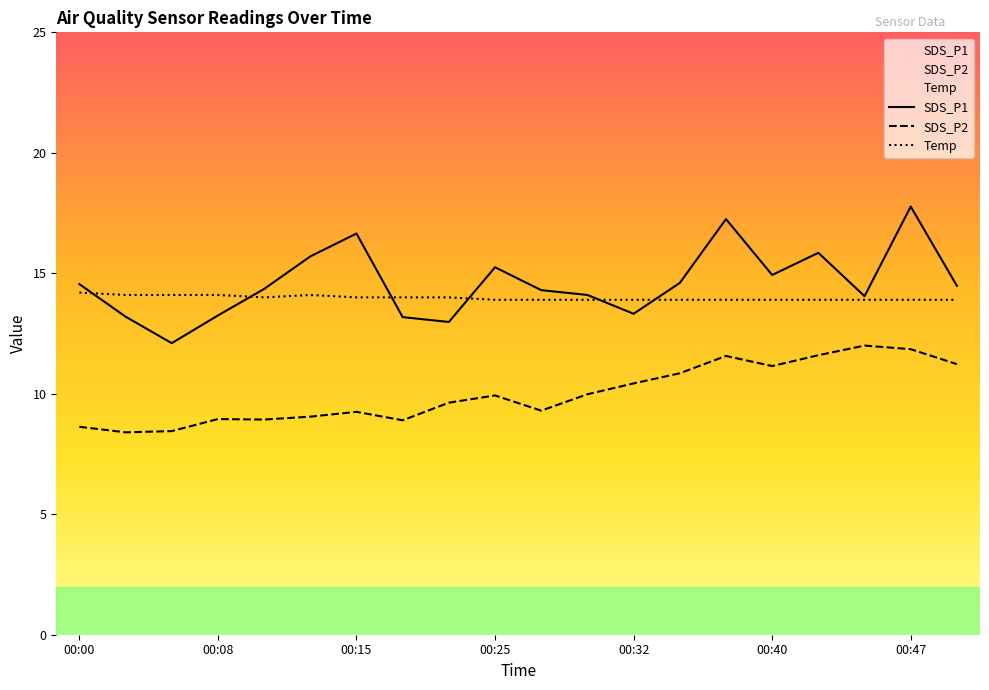

Rank the series by their maximum value, from lowest to highest.

SDS_P2, Temp, SDS_P1